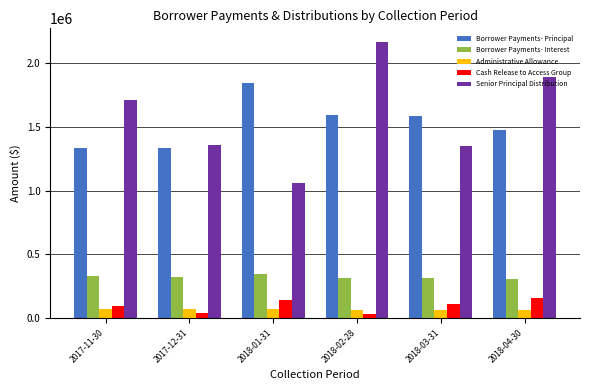

Which series has the largest total across all categories?

Senior Principal Distribution